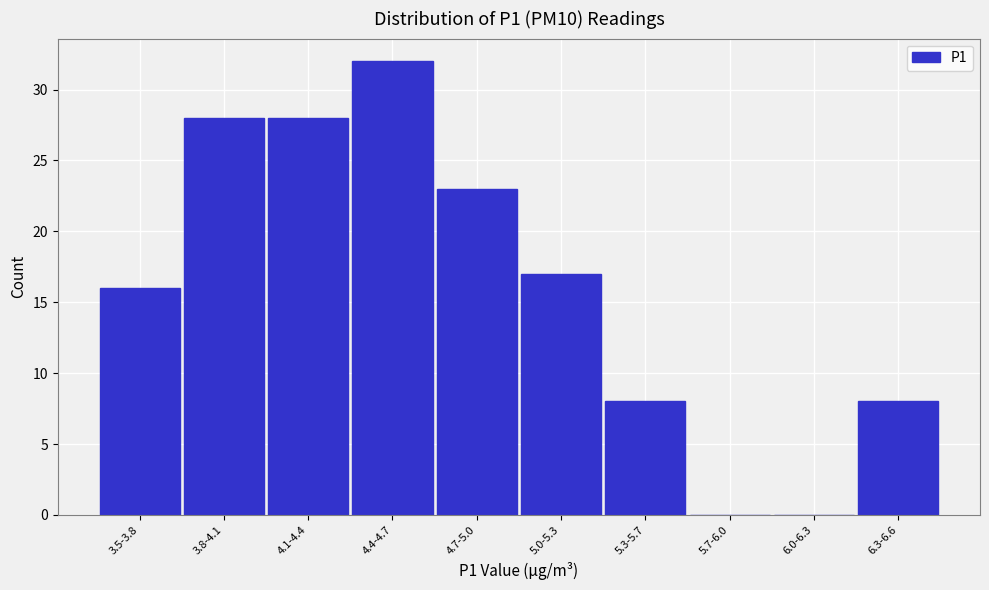

Reading left to right, extract all data points from this chart.

3.5-3.8=16	3.8-4.1=28	4.1-4.4=28	4.4-4.7=32	4.7-5.0=23	5.0-5.3=17	5.3-5.7=8	5.7-6.0=0	6.0-6.3=0	6.3-6.6=8